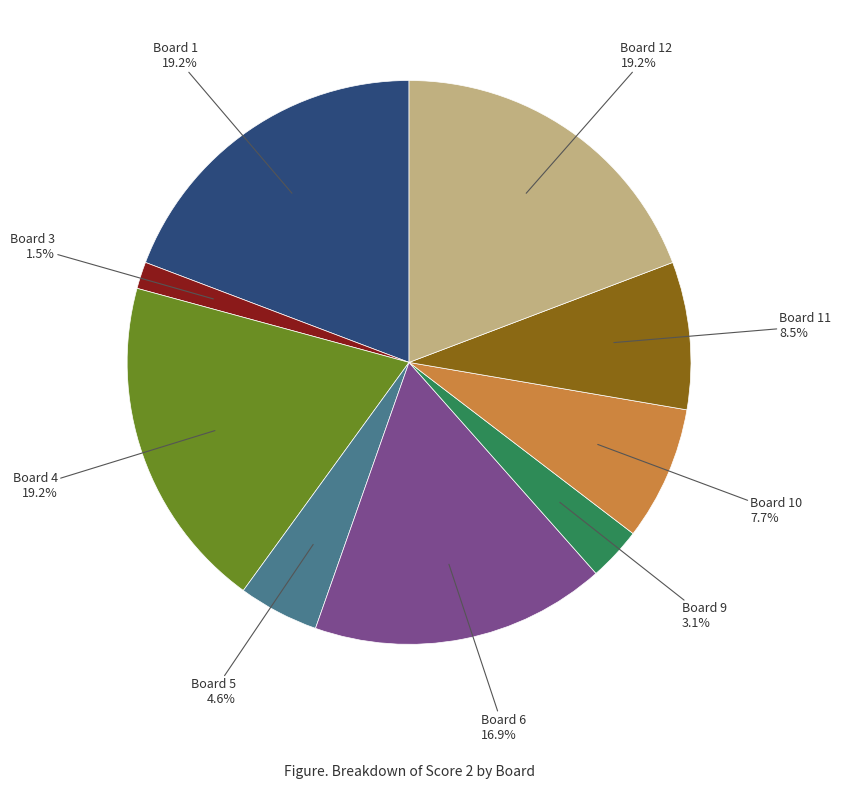

Does any single category account for the majority?

No